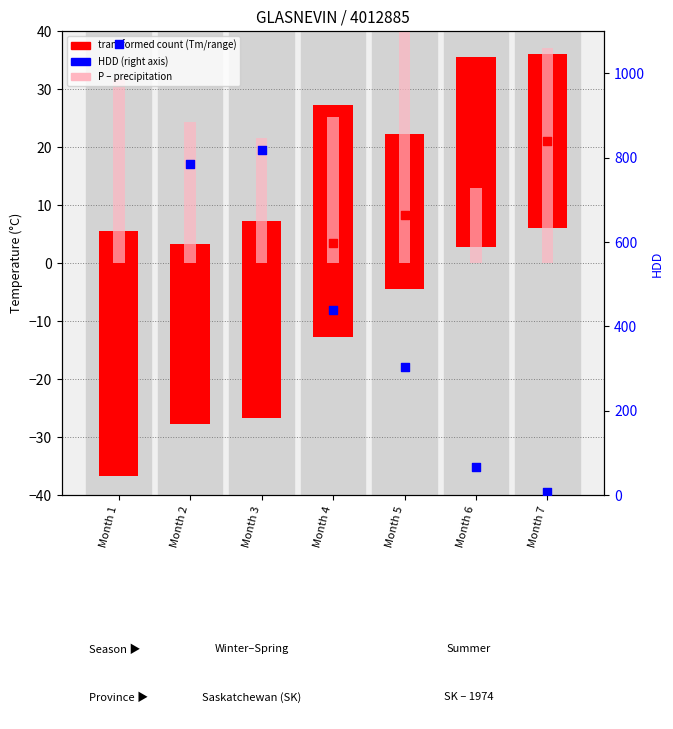

Which series has the largest Y range (max minus min)?

HDD (percentile rank)